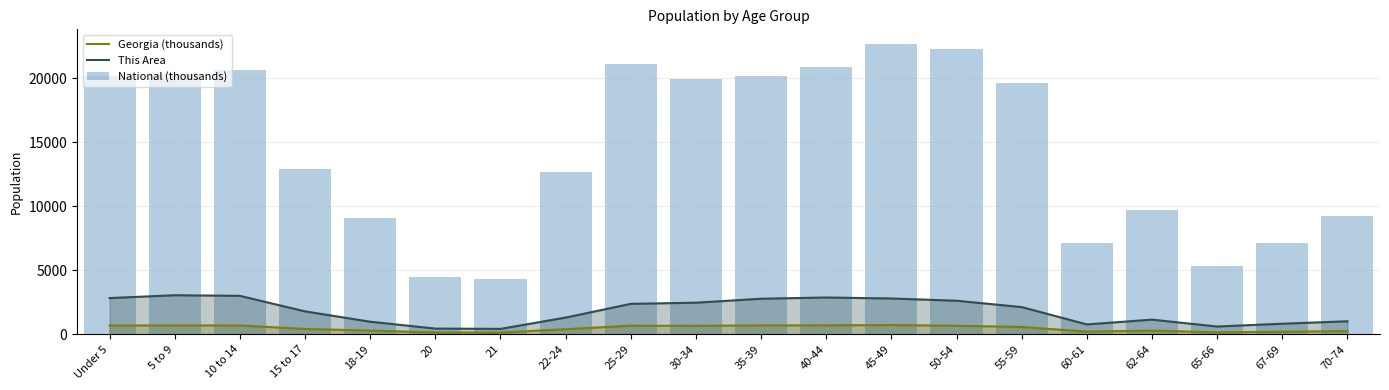

What is the difference between the highest and lowest values at 60-61?

6903.9